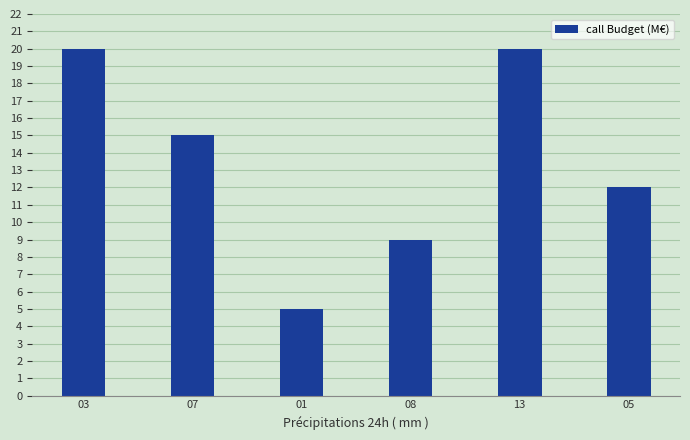

Reading left to right, list all the values displayed in this chart.

20	15	5	9	20	12